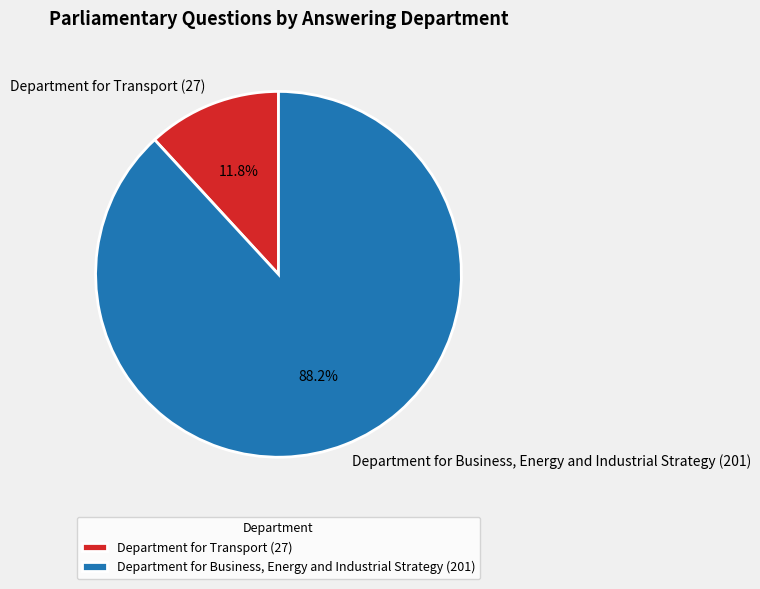

Rank the categories by value from highest to lowest.

Department for Business, Energy and Industrial Strategy (201), Department for Transport (27)